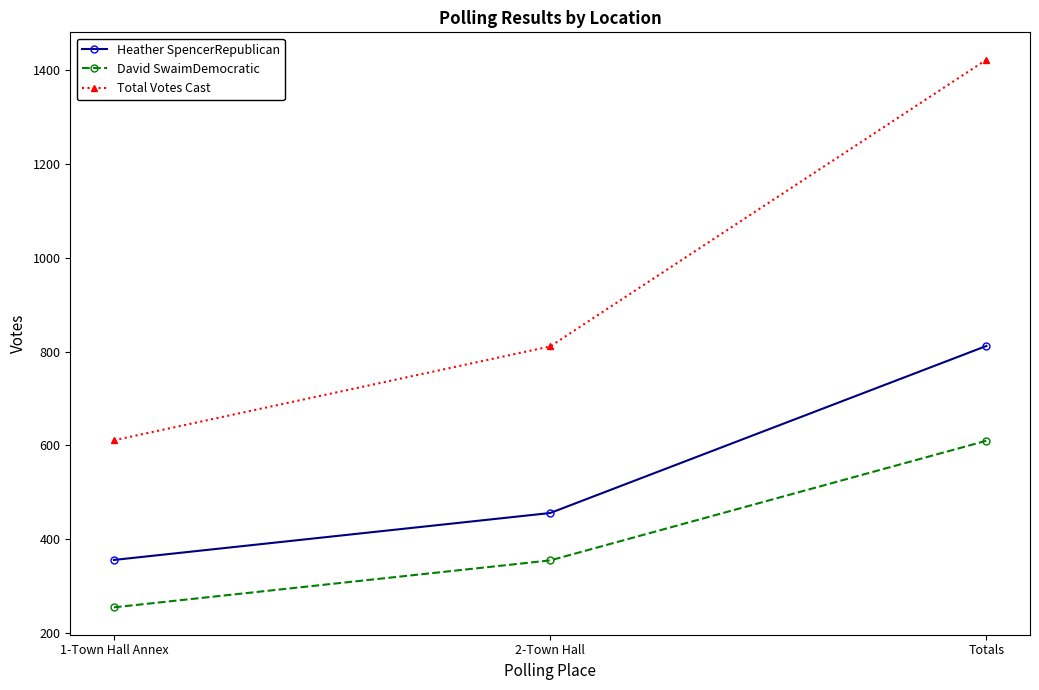

Reading left to right, transcribe all the data shown in this chart.

Heather SpencerRepublican: 1-Town Hall Annex=356	2-Town Hall=456	Totals=812
David SwaimDemocratic: 1-Town Hall Annex=255	2-Town Hall=355	Totals=610
Total Votes Cast: 1-Town Hall Annex=611	2-Town Hall=811	Totals=1422